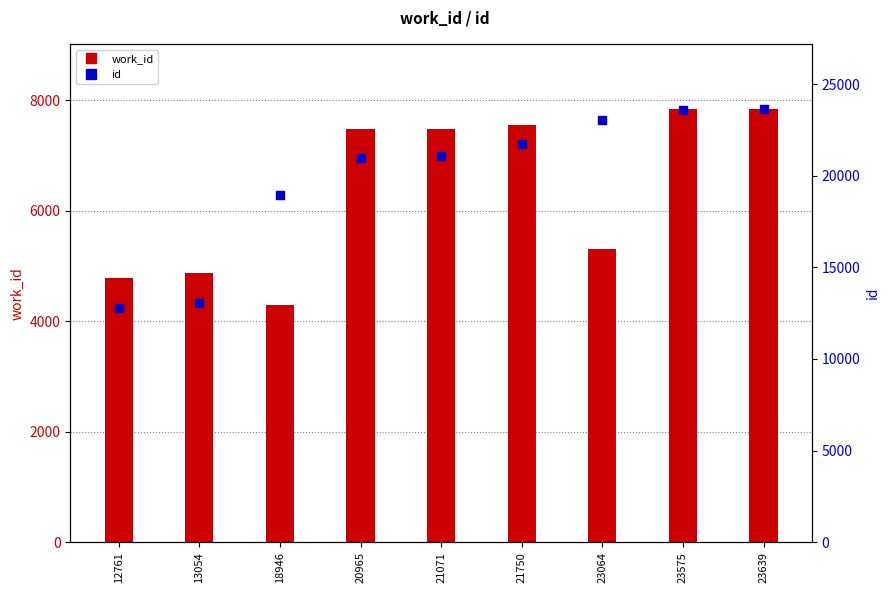

At which category is the sum across all series the highest?

23639